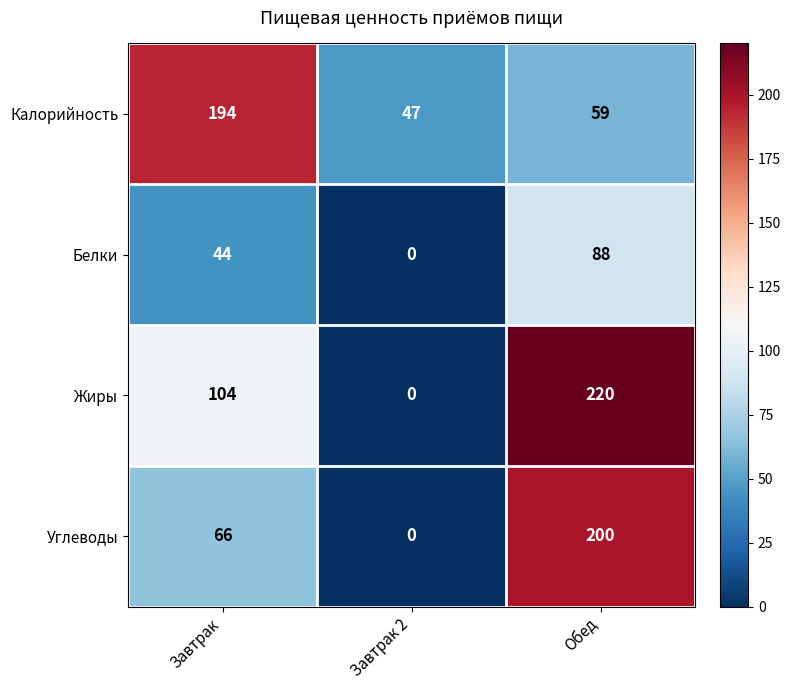

What is the difference between the highest and lowest values at Завтрак?

150